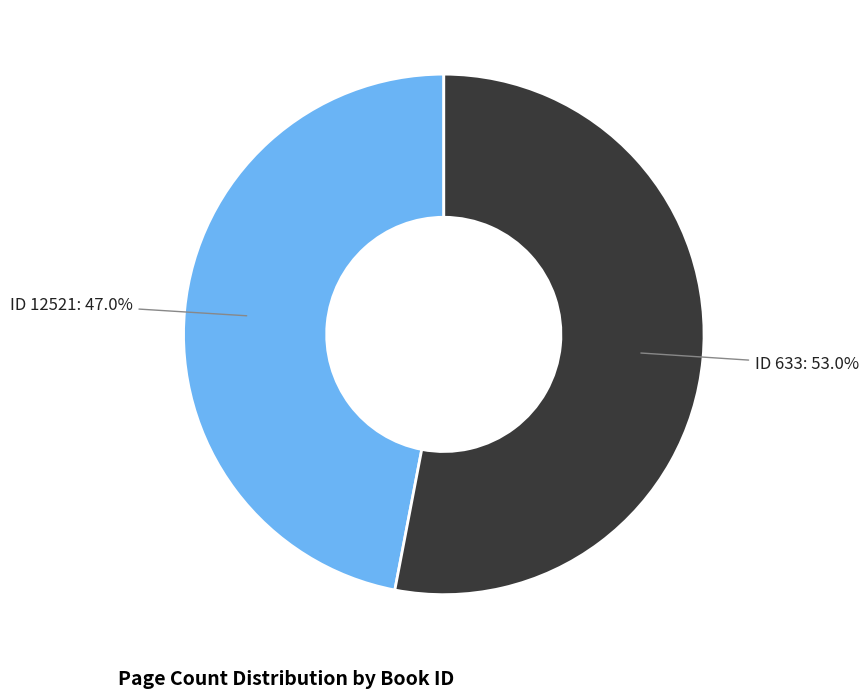

Is there any slice that represents more than half of the pie?

Yes